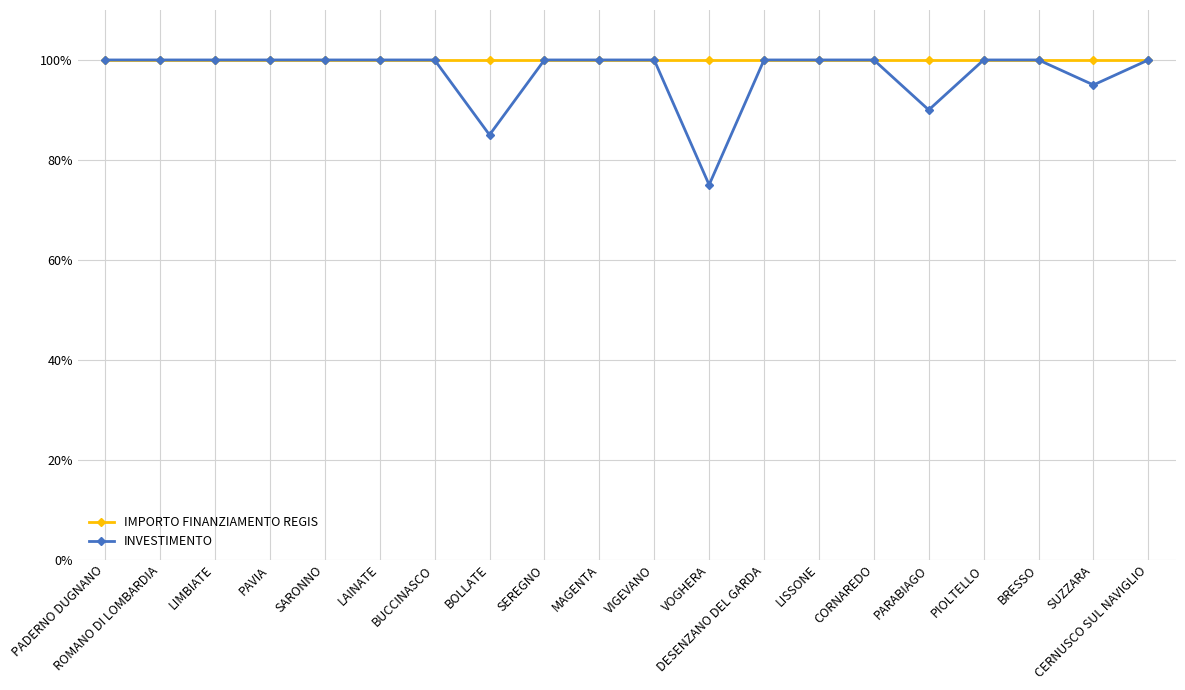

What is the sum of all INVESTIMENTO values?

1945